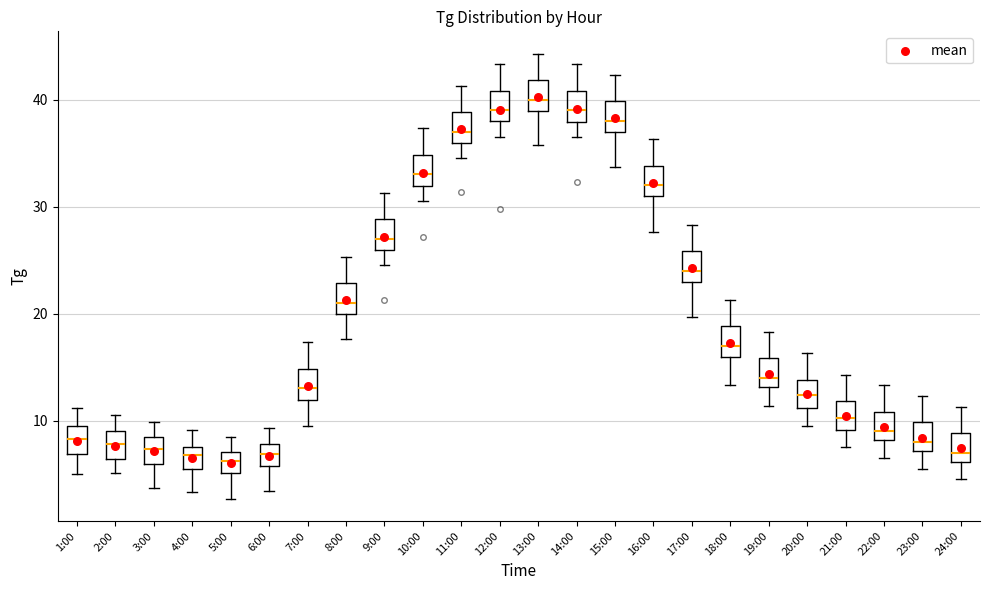

Where does the lower whisker of the box for 10:00 end on the y-axis? The values are not printed on the chart, so give them approximately, as read against the axis.

31